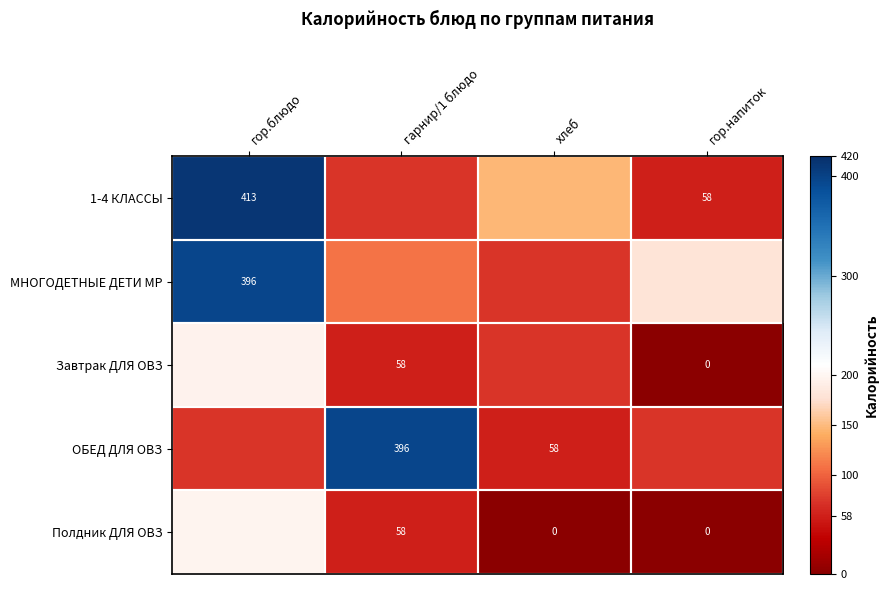

How many data points in Завтрак ДЛЯ ОВЗ are less than 72?

2